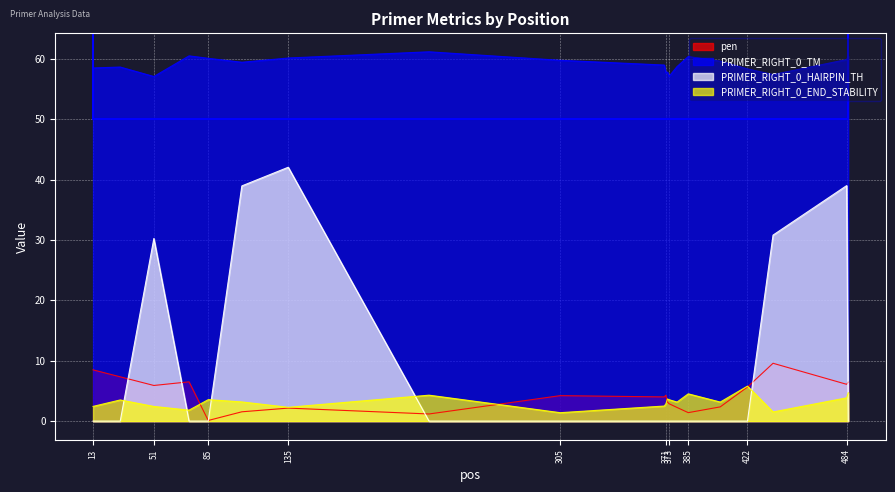

What is the value of the PRIMER_RIGHT_0_END_STABILITY point at the 4th from the left?

1.8